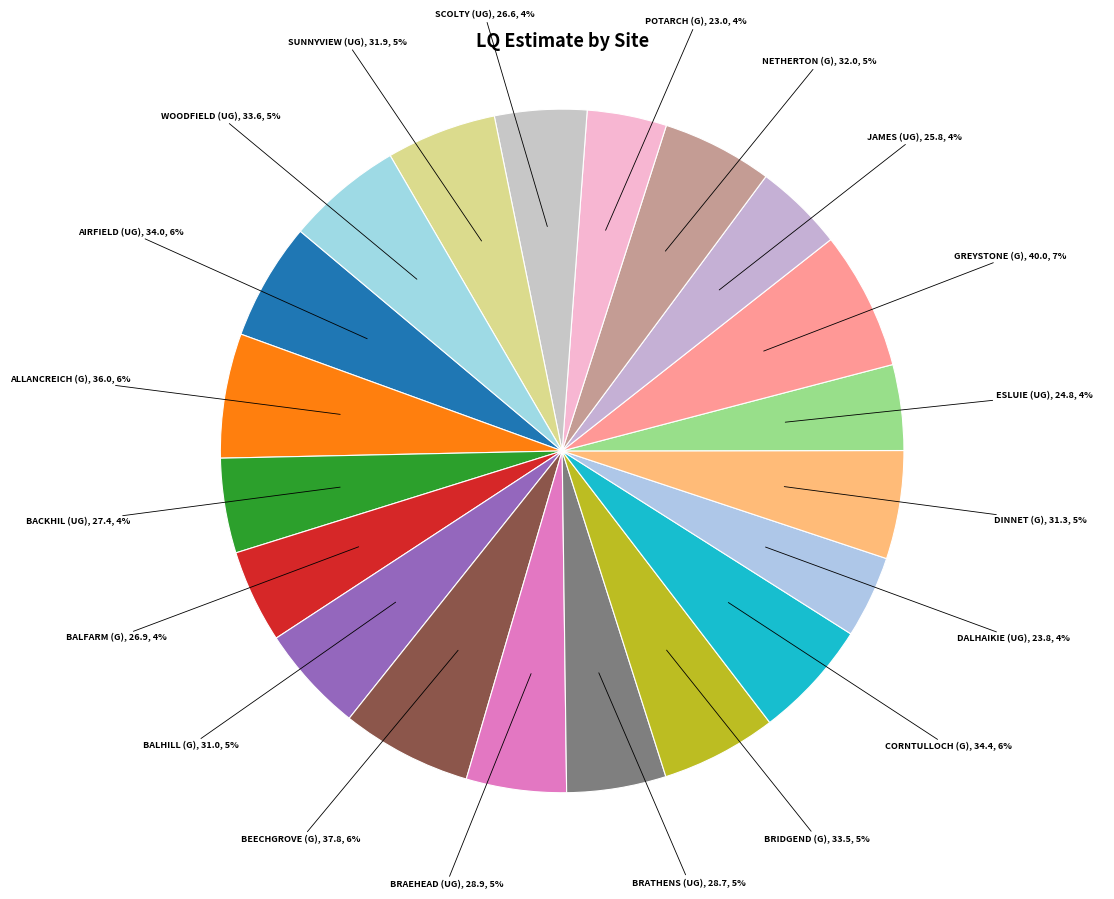

How many segments does this pie chart have?

20